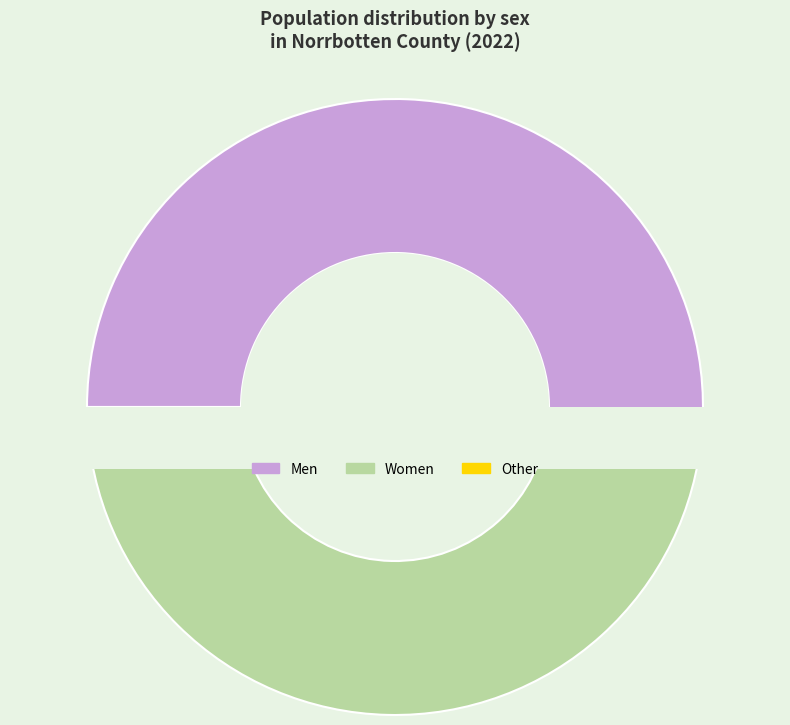

Combined, do 2010 women and 2011 women account for over 50%?

No